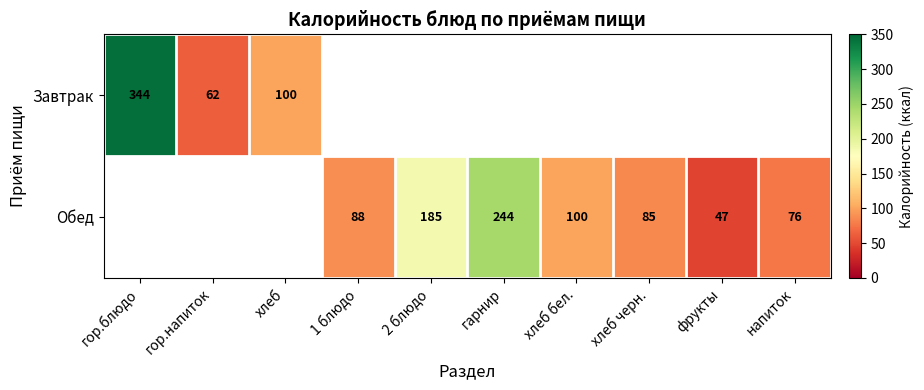

The value of Обед at фрукты is 62.0. True or false?

False